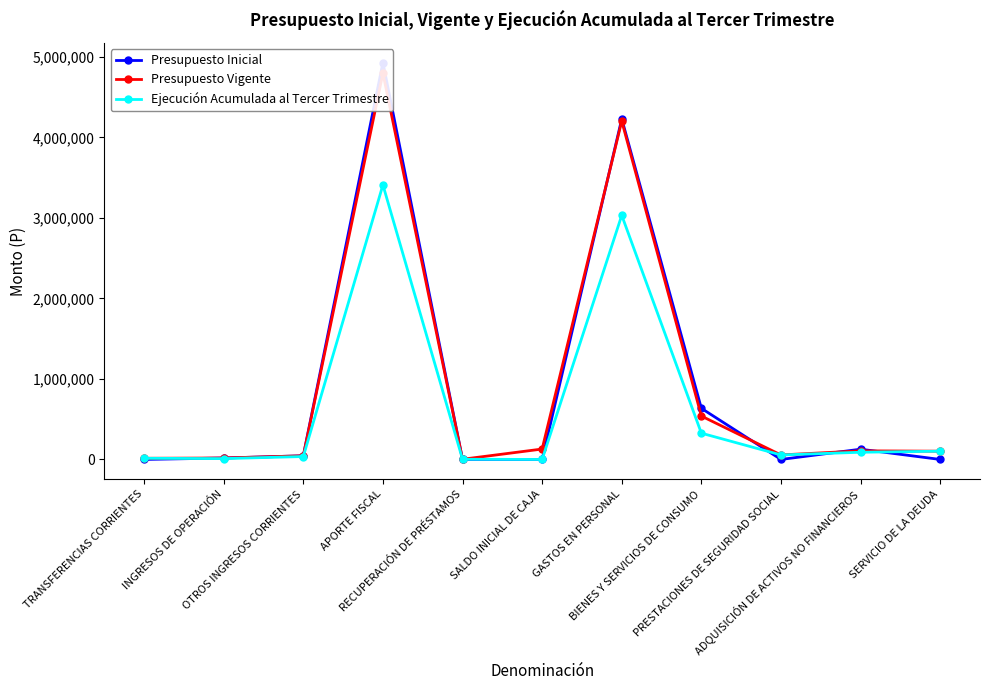

Which series has the largest total across all categories?

Presupuesto Vigente